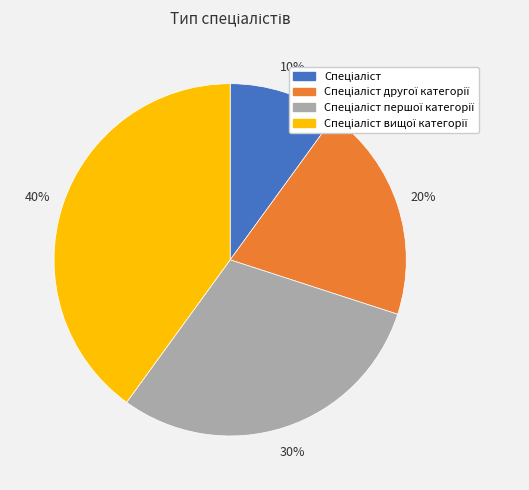

How many segments does this pie chart have?

4